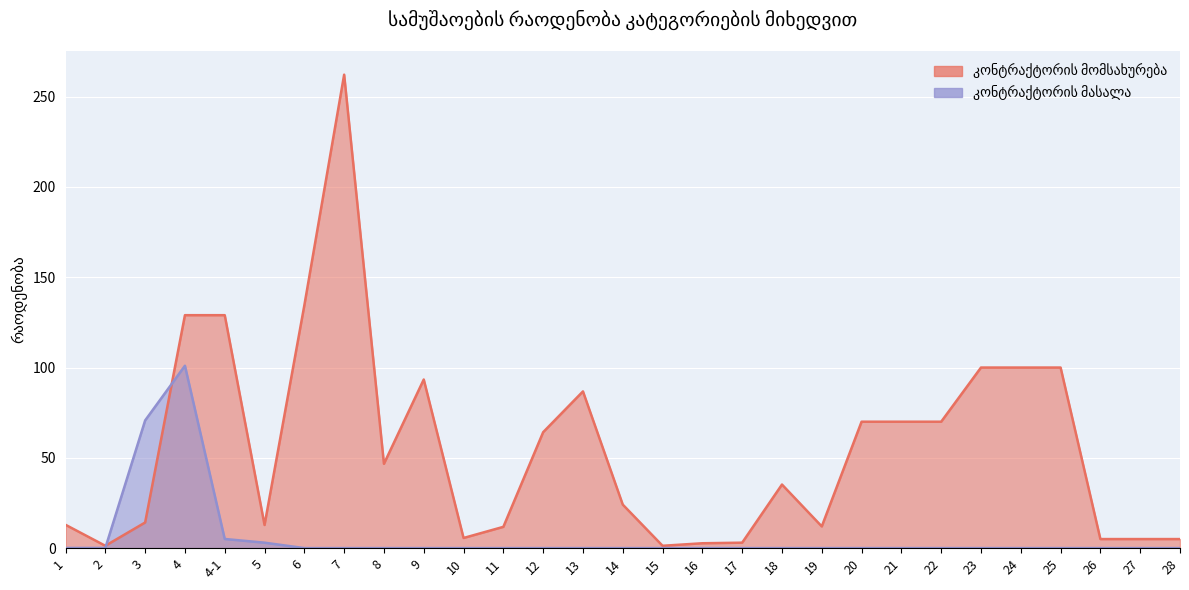

True or false: კონტრაქტორის მომსახურება and კონტრაქტორის მასალა cross at least once.

True